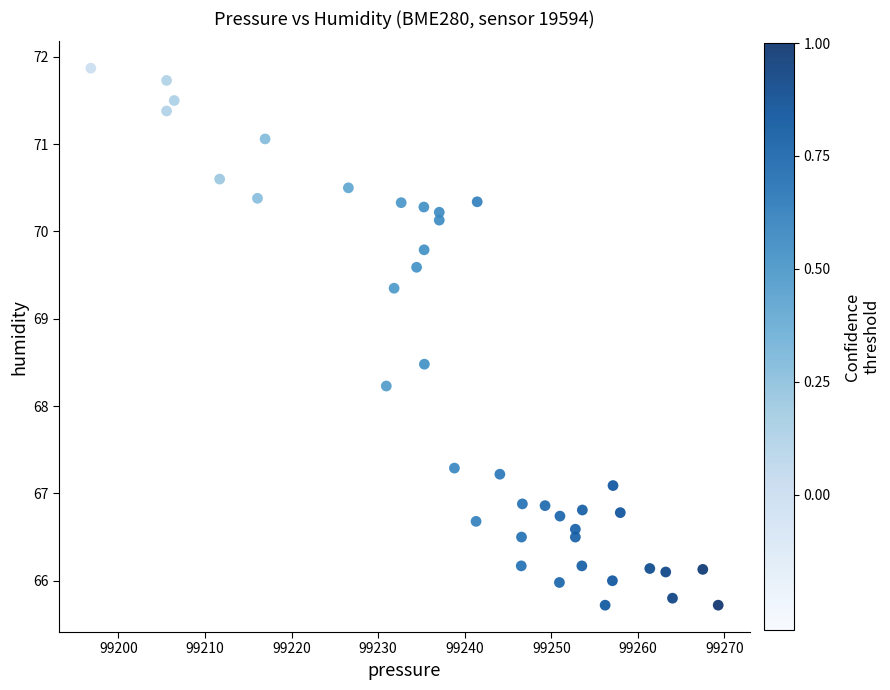

What Y value in the scatter plot is closest to 68?

68.2